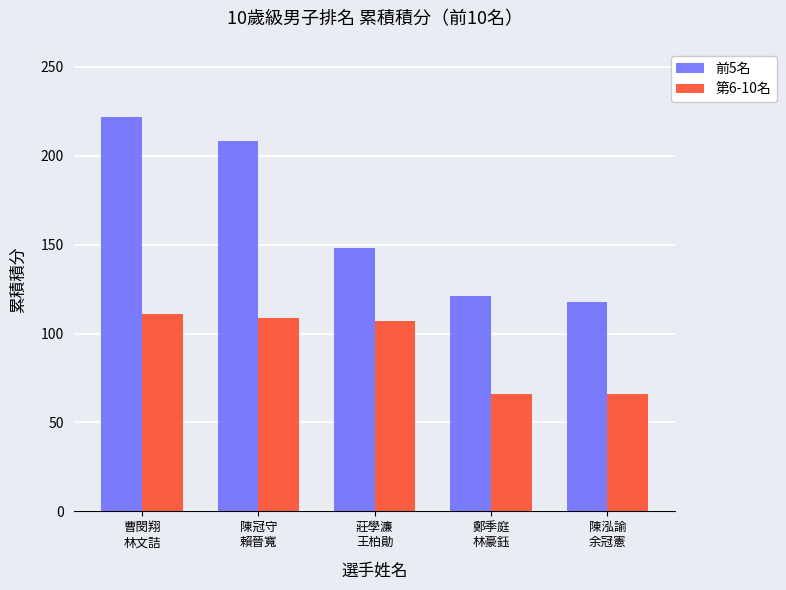

At which category is the sum across all series the highest?

曹閔翔
林文詰